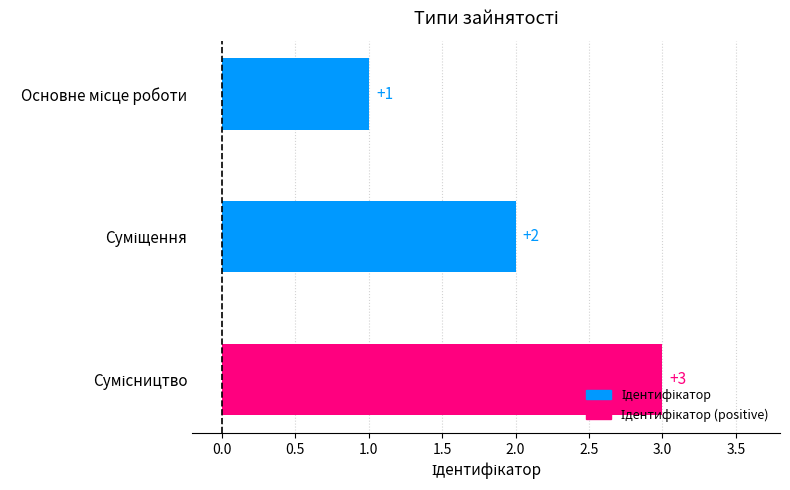

What is the value of the 2nd bar from the top?

2